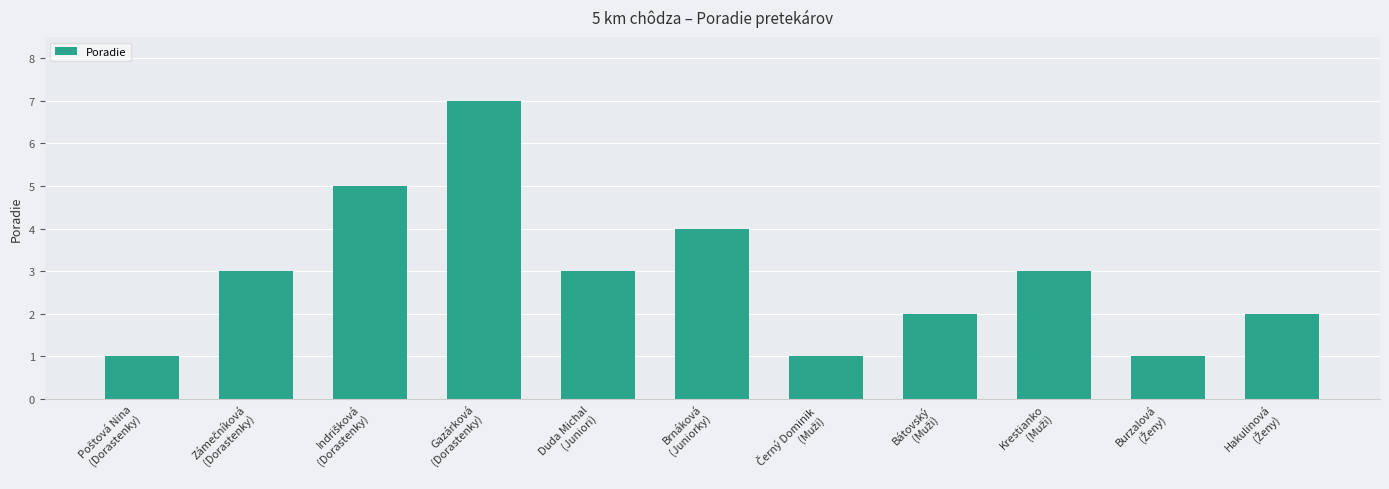

Reading left to right, what are all the values shown in this chart?

1	3	5	7	3	4	1	2	3	1	2